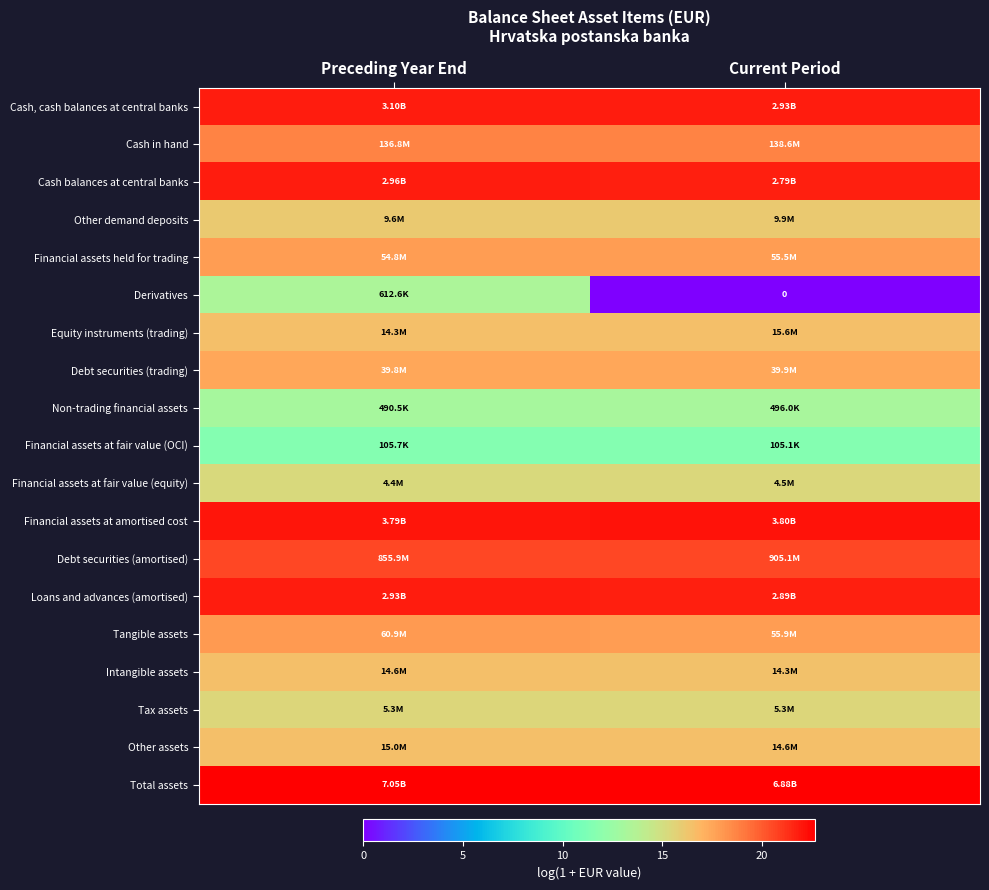

Count the Cash, cash balances at central banks values in the range 21 to 22.

2